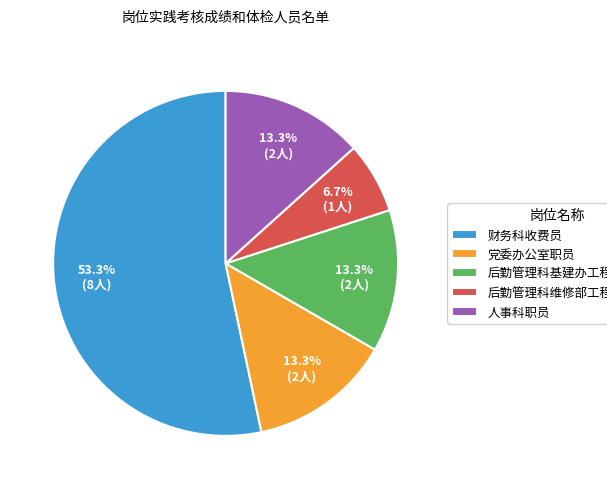

What percentage do 党委办公室职员 and 后勤管理科维修部工程技术人员 together represent?

20.0%